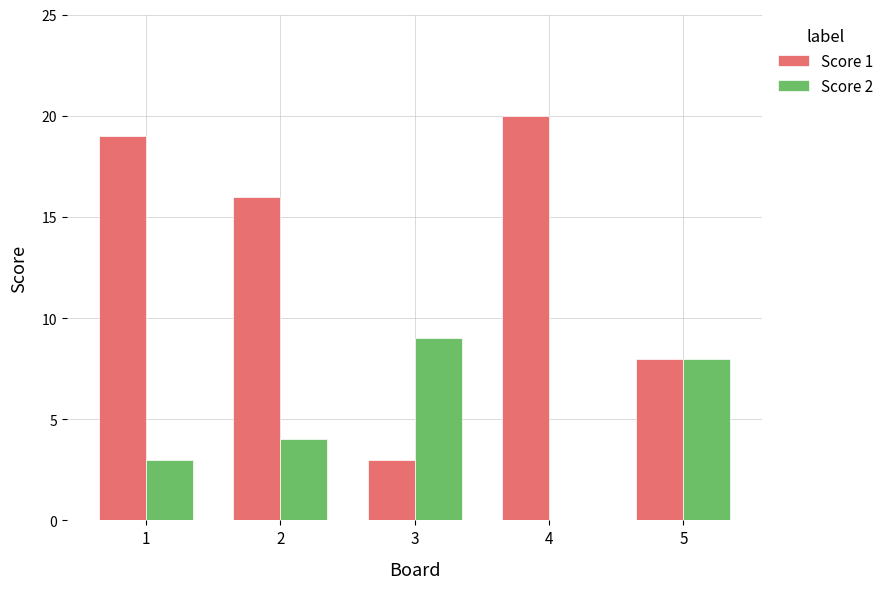

The value of Score 2 at 5 is 5. True or false?

False